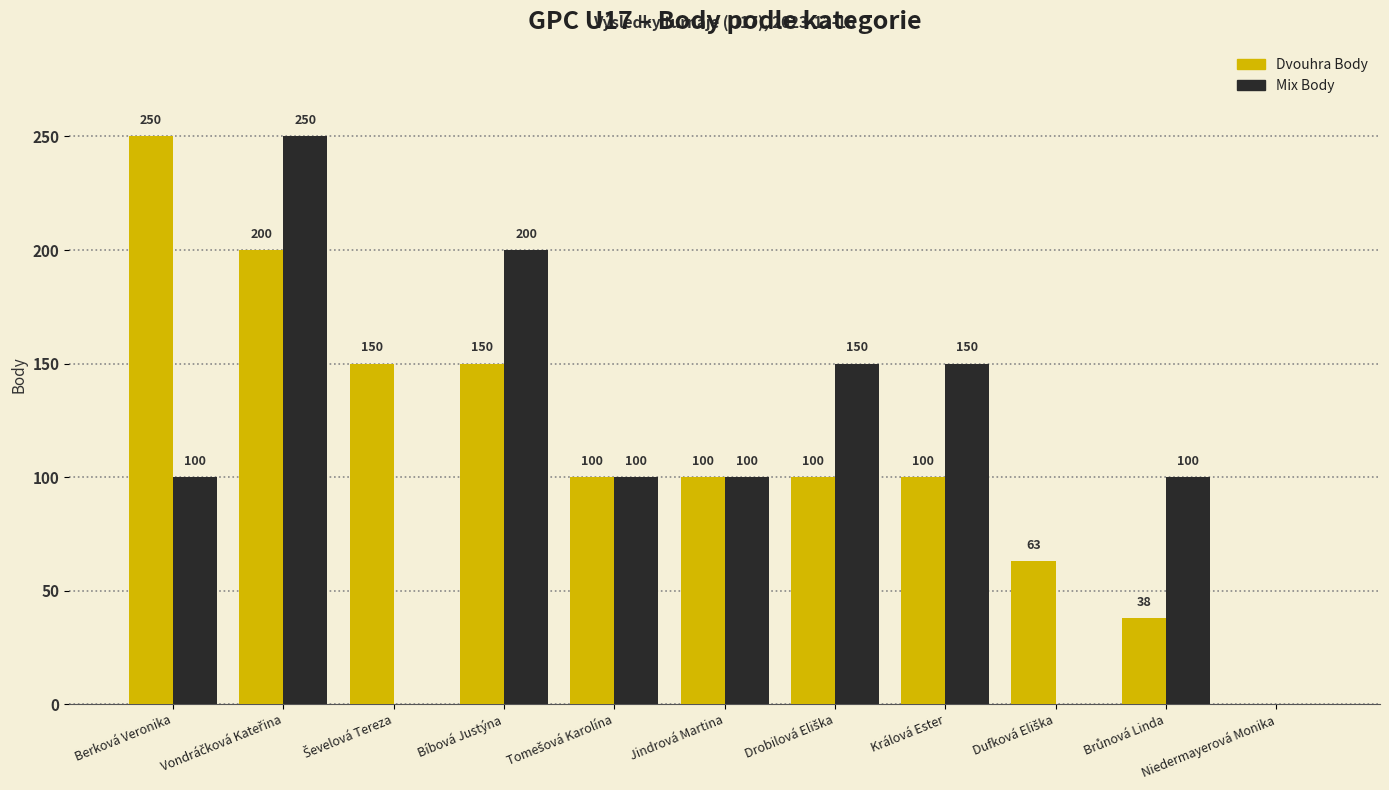

Which series has the largest total across all categories?

Dvouhra Body